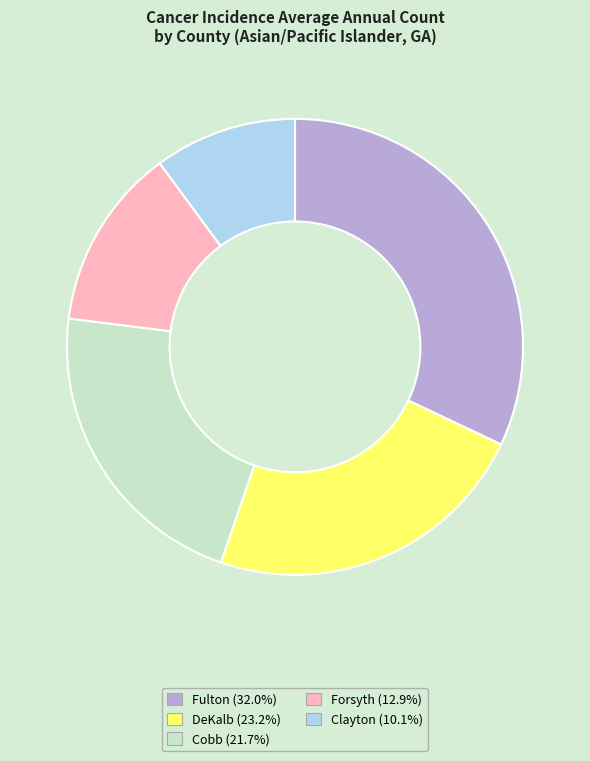

Does any single category account for the majority?

No